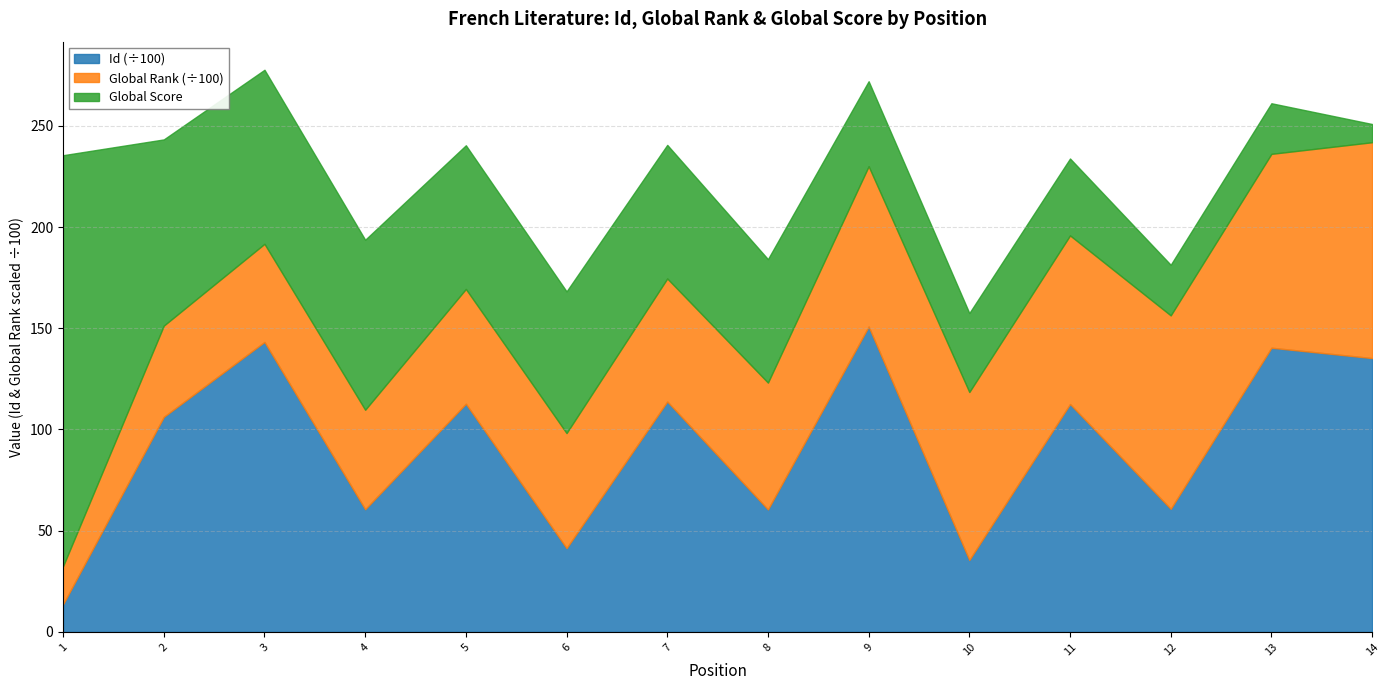

List the series in order of their overall mean, highest first.

Id, Global Rank, Global Score